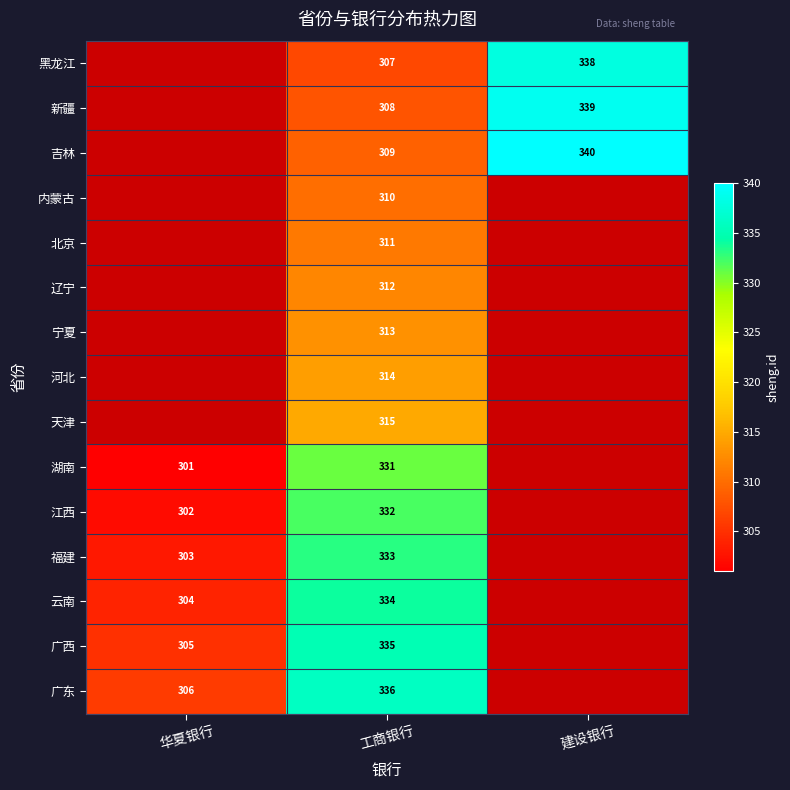

Which has a higher value, 工商银行 or 建设银行?

建设银行